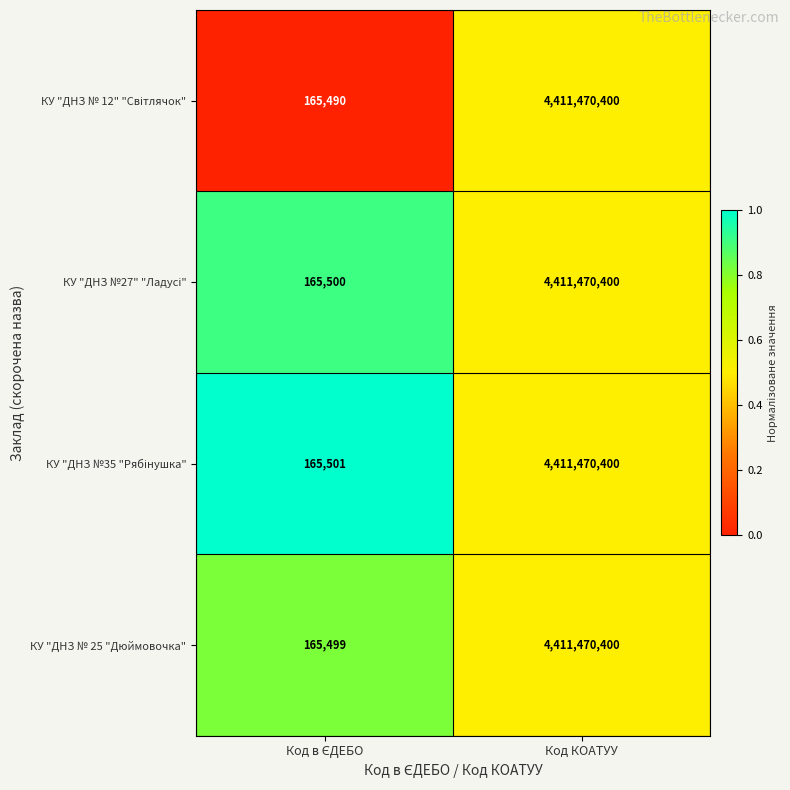

What is the greatest value displayed?

4411470400